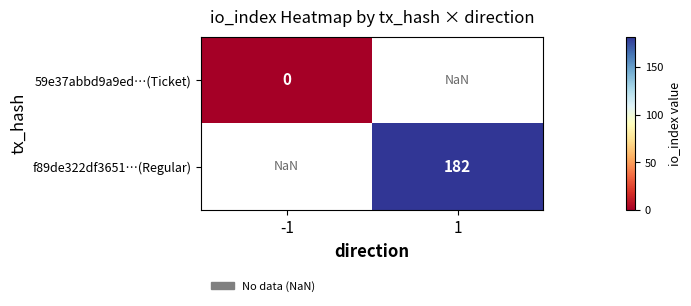

The value of f89de322df3651…(Regular) at 1 is 77.8. True or false?

False